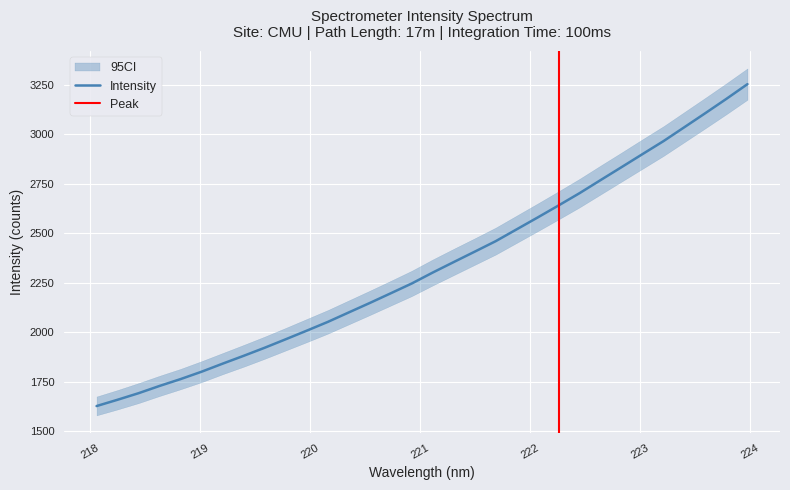

Does the chart display data point markers on the line(s)?

No